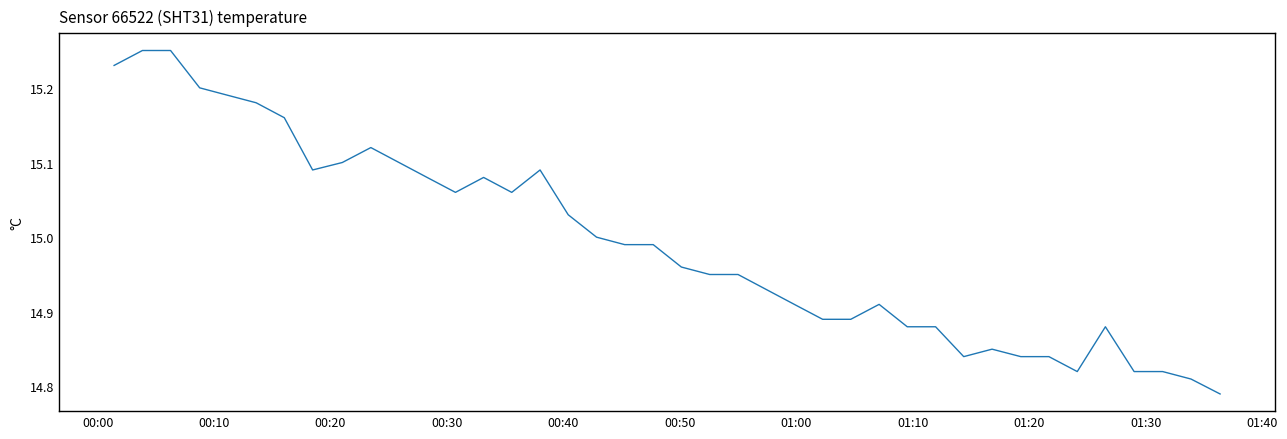

What is the difference between the maximum and minimum values?

0.5